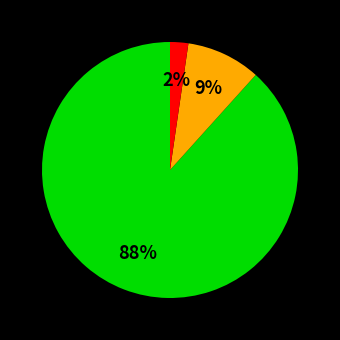

Is there a majority slice in this chart?

Yes